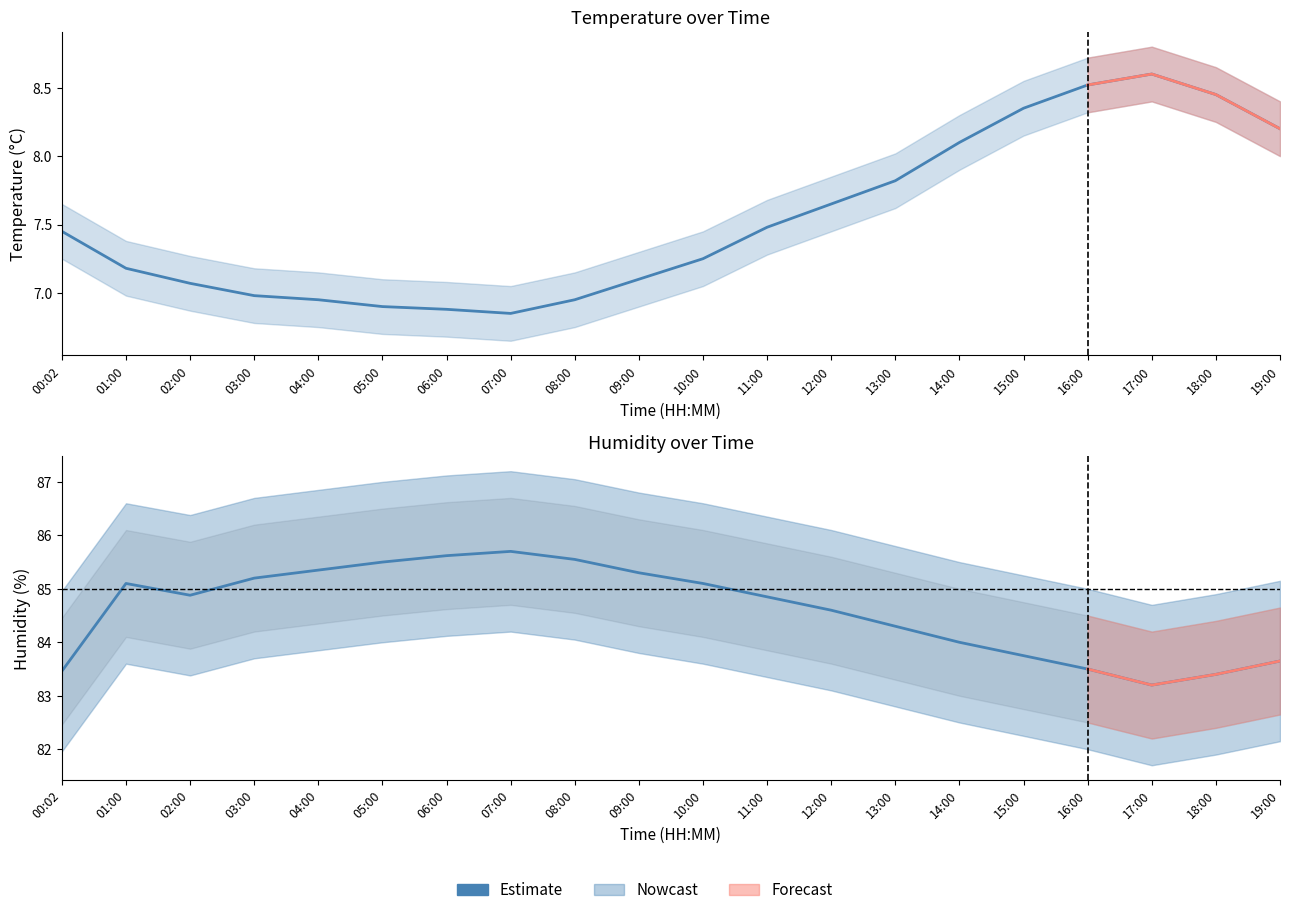

Is it true that the value at 04:00 is 85.3?

True